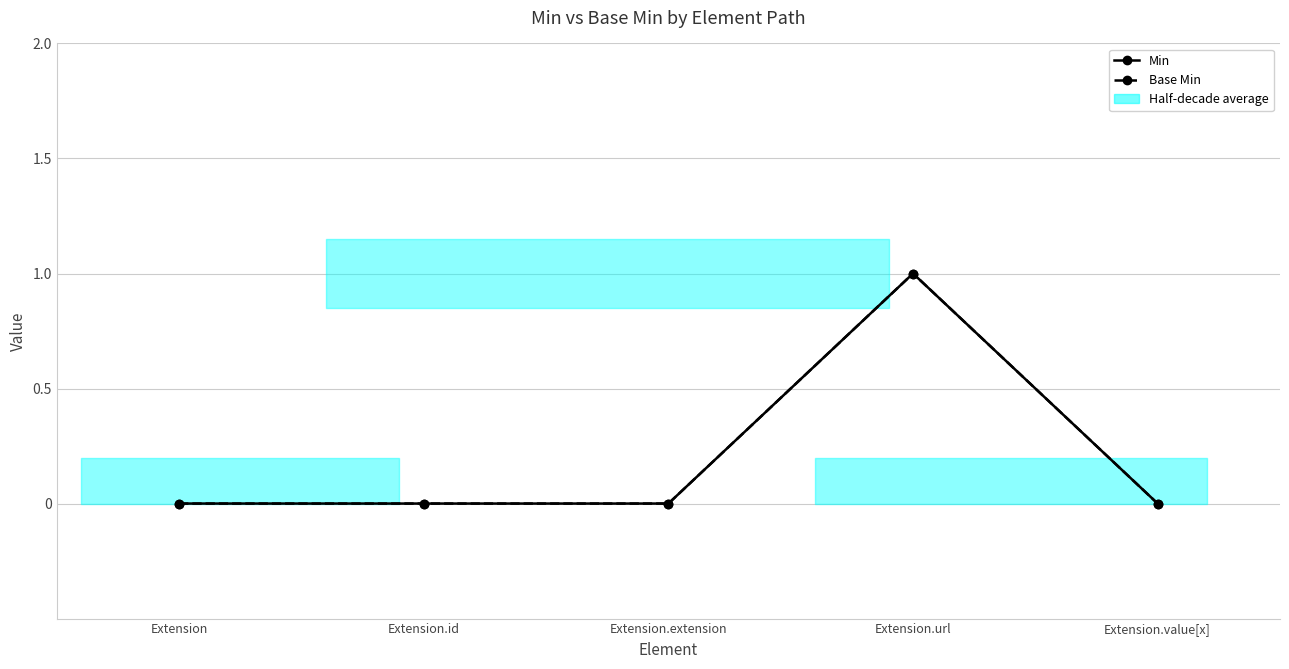

Reading right to left, list all the values displayed in this chart.

Min: Extension.value[x]=0	Extension.url=1	Extension.extension=0	Extension.id=0	Extension=0
Base Min: Extension.value[x]=0	Extension.url=1	Extension.extension=0	Extension.id=0	Extension=0